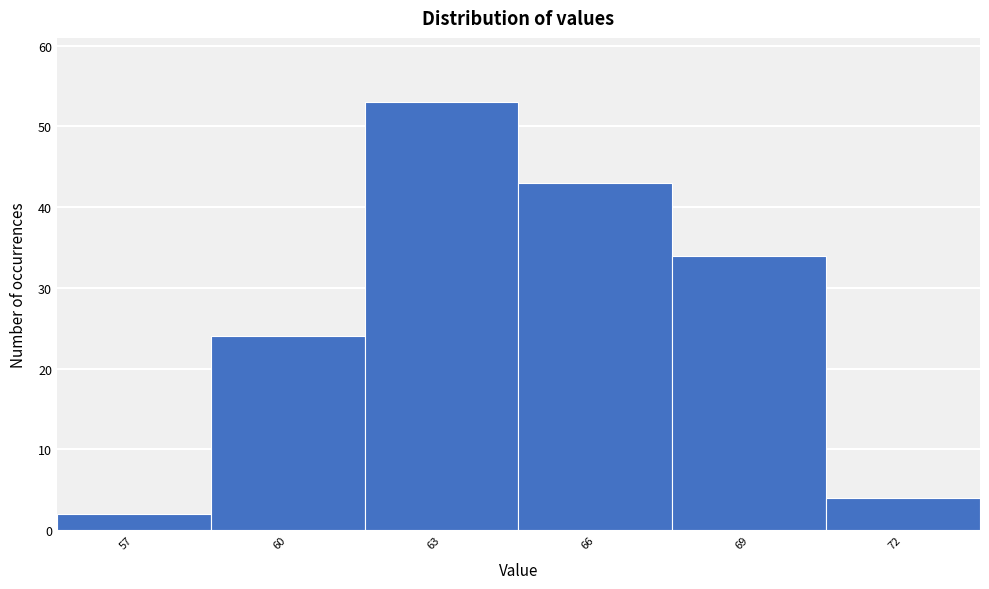

Reading left to right, extract all data points from this chart.

2	24	53	43	34	4